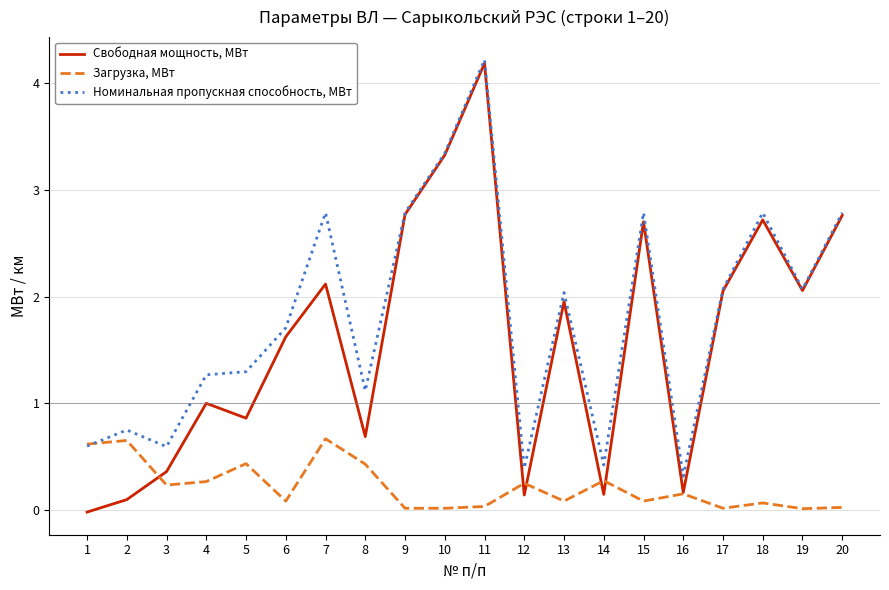

The Номинальная пропускная способность, МВт series shows 2.1 at 19. True or false?

True